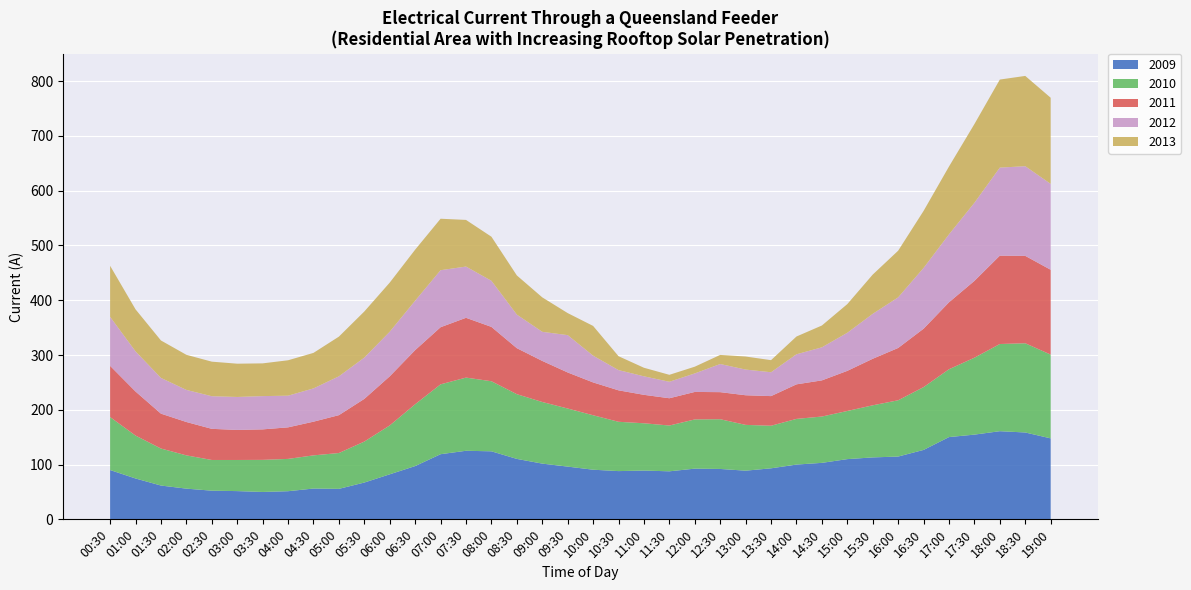

Reading right to left, transcribe all the data shown in this chart.

2009: 19:00=147.9	18:30=158.6	18:00=160.9	17:30=154.7	17:00=150.2	16:30=126.8	16:00=114.6	15:30=113.1	15:00=110.0	14:30=103.1	14:00=100.0	13:30=93.2	13:00=88.9	12:30=92.0	12:00=92.6	11:30=87.7	11:00=89.1	10:30=88.1	10:00=90.6	09:30=96.3	09:00=101.8	08:30=110.4	08:00=124.2	07:30=125.2	07:00=118.9	06:30=97.3	06:00=82.2	05:30=67.2	05:00=55.7	04:30=56.2	04:00=51.4	03:30=50.0	03:00=51.6	02:30=52.3	02:00=56.1	01:30=61.7	01:00=74.6	00:30=90.0
2010: 19:00=152.9	18:30=162.9	18:00=159.2	17:30=140.4	17:00=123.8	16:30=114.6	16:00=102.7	15:30=95.1	15:00=87.9	14:30=84.6	14:00=83.4	13:30=77.7	13:00=83.6	12:30=90.8	12:00=89.8	11:30=83.6	11:00=86.3	10:30=90.0	10:00=99.4	09:30=106.1	09:00=112.5	08:30=118.2	08:00=127.9	07:30=133.6	07:00=127.5	06:30=112.9	06:00=89.3	05:30=74.8	05:00=65.4	04:30=60.5	04:00=59.0	03:30=58.6	03:00=56.8	02:30=56.1	02:00=60.7	01:30=67.6	01:00=78.3	00:30=96.7
2011: 19:00=154.9	18:30=159.6	18:00=161.3	17:30=140.2	17:00=122.3	16:30=106.6	16:00=95.5	15:30=85.0	15:00=73.2	14:30=66.0	14:00=63.1	13:30=54.1	13:00=54.1	12:30=49.4	12:00=50.2	11:30=49.8	11:00=52.0	10:30=57.4	10:00=60.0	09:30=65.8	09:00=75.0	08:30=84.0	08:00=99.2	07:30=109.2	07:00=104.3	06:30=98.8	06:00=89.6	05:30=77.9	05:00=69.1	04:30=61.5	04:00=57.6	03:30=55.7	03:00=54.9	02:30=56.8	02:00=60.9	01:30=63.7	01:00=80.5	00:30=93.6
2012: 19:00=156.8	18:30=163.7	18:00=160.7	17:30=142.6	17:00=124.0	16:30=110.9	16:00=92.4	15:30=82.0	15:00=69.5	14:30=60.4	14:00=54.9	13:30=43.6	13:00=46.9	12:30=51.4	12:00=33.8	11:30=30.1	11:00=33.8	10:30=36.9	10:00=48.8	09:30=68.2	09:00=53.1	08:30=61.3	08:00=84.2	07:30=93.6	07:00=104.1	06:30=90.2	06:00=81.4	05:30=75.4	05:00=70.9	04:30=60.7	04:00=57.8	03:30=60.7	03:00=60.2	02:30=59.6	02:00=58.6	01:30=65.2	01:00=73.2	00:30=89.5
2013: 19:00=157.2	18:30=164.8	18:00=160.7	17:30=143.8	17:00=123.8	16:30=104.1	16:00=85.2	15:30=71.7	15:00=52.3	14:30=39.8	14:00=32.4	13:30=22.1	13:00=23.8	12:30=16.6	12:00=12.3	11:30=12.7	11:00=15.6	10:30=25.4	10:00=54.3	09:30=40.2	09:00=62.9	08:30=71.5	08:00=80.5	07:30=85.2	07:00=93.9	06:30=93.2	06:00=89.6	05:30=84.2	05:00=72.5	04:30=64.8	04:00=64.6	03:30=59.8	03:00=60.7	02:30=63.1	02:00=64.1	01:30=68.4	01:00=76.8	00:30=93.2